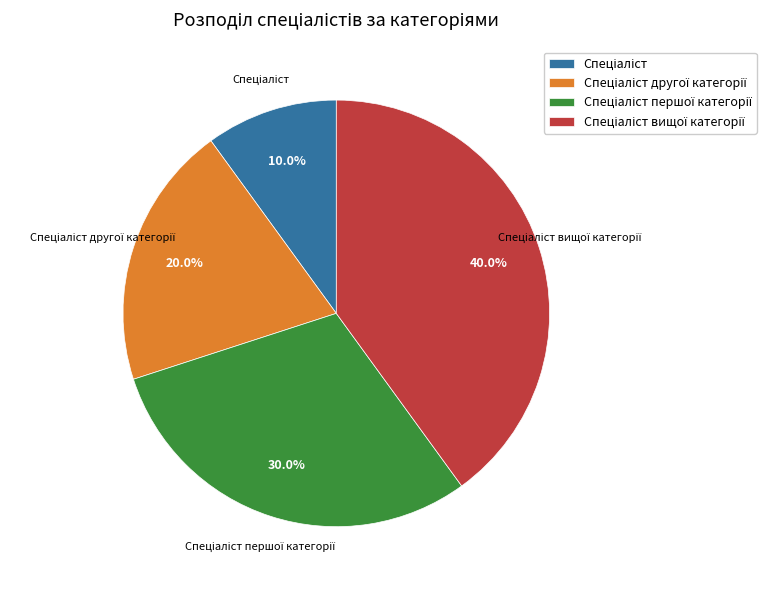

Is there a majority slice in this chart?

No